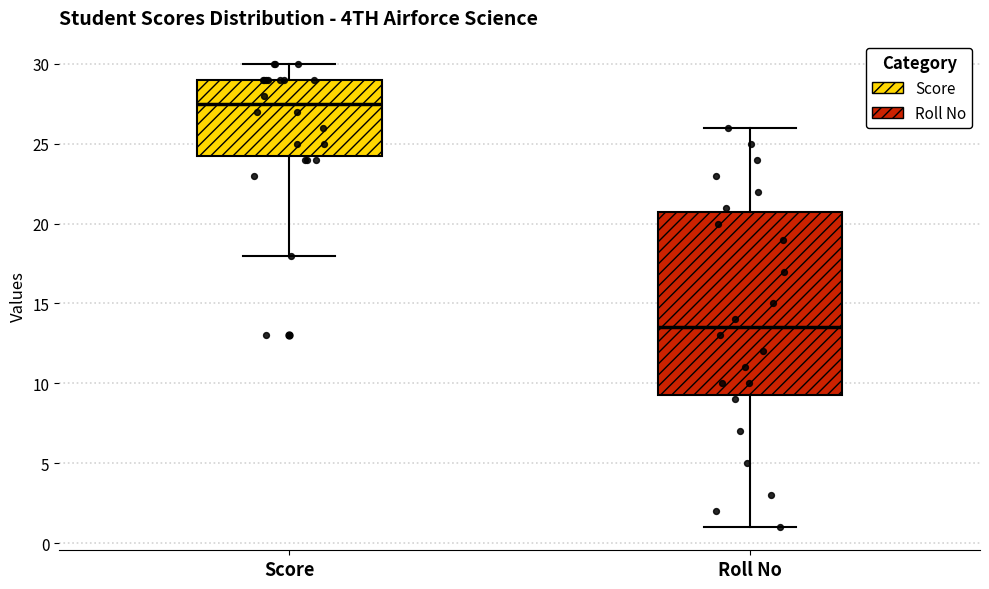

Reading left to right, read every box against the y-axis: the position of its median line, the range the box covers, and the ends of its whiskers. The values are not printed on the chart, so give them approximately, as read against the axis.

Score: median 27.5, box 24.5 to 29.0, whiskers 18.0 to 30.0
Roll No: median 13.5, box 9.5 to 21.0, whiskers 1.0 to 26.0